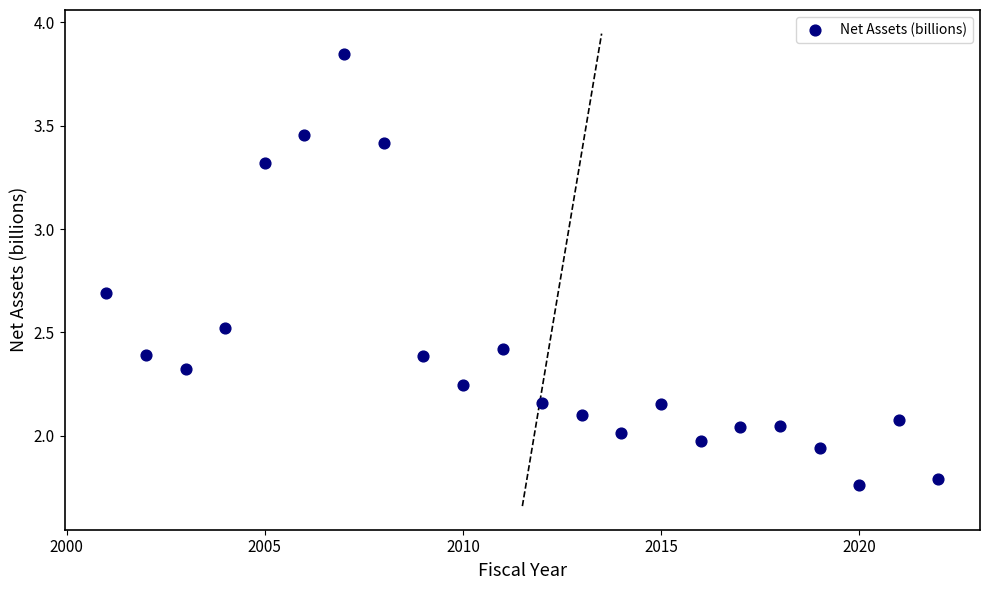

What is the range of X values (max minus min)?

21.0